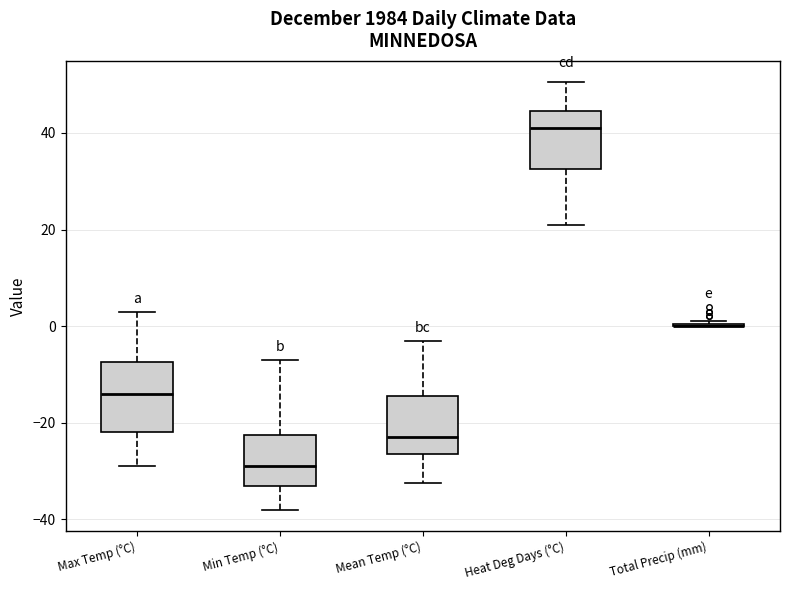

Reading left to right, read every box against the y-axis: the position of its median line, the range the box covers, and the ends of its whiskers. The values are not printed on the chart, so give them approximately, as read against the axis.

Max Temp (°C): median -14, box -22 to -8, whiskers -28 to 4
Min Temp (°C): median -28, box -32 to -22, whiskers -38 to -6
Mean Temp (°C): median -22, box -26 to -14, whiskers -32 to -2
Heat Deg Days (°C): median 42, box 32 to 44, whiskers 22 to 50
Total Precip (mm): box collapsed to a line at 0, whiskers 0 to 2